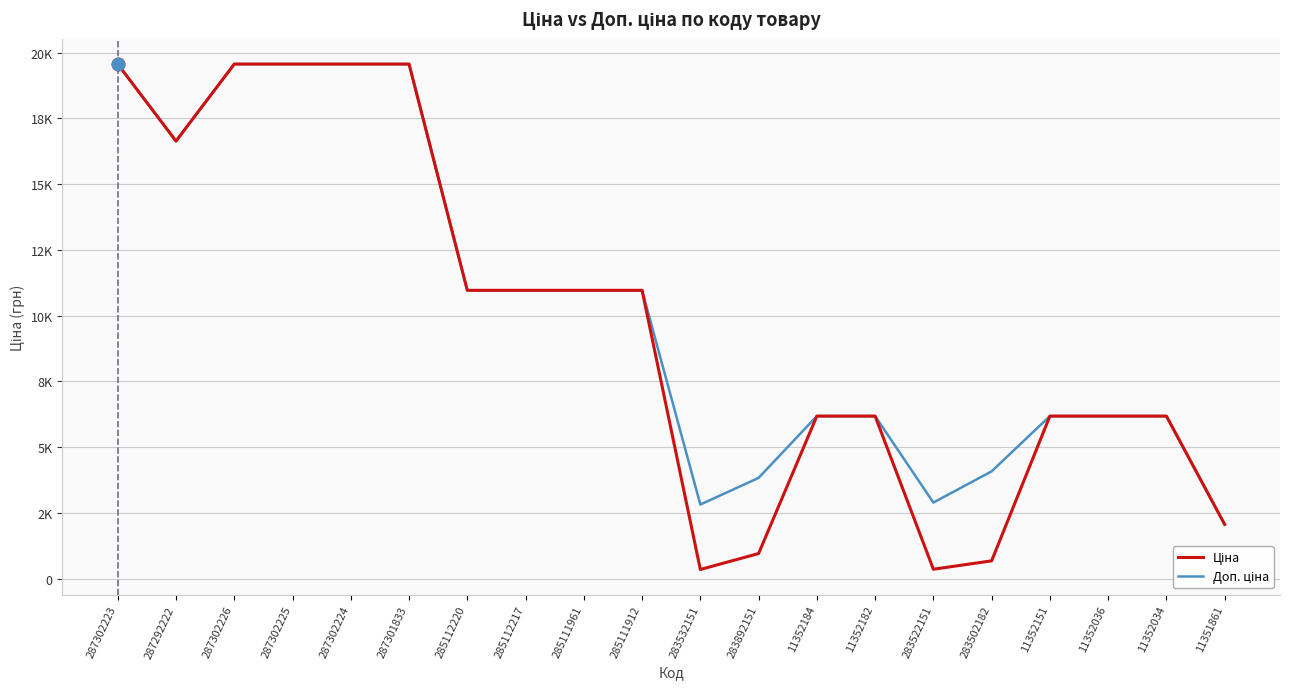

Does the chart display data point markers on the line(s)?

No